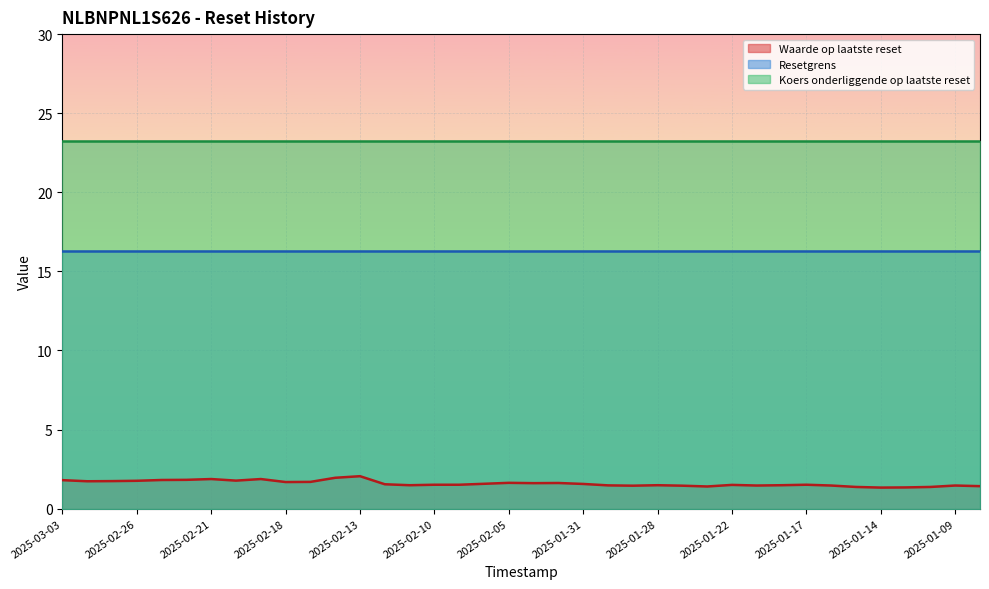

What is the label of the 29th point from the right?

2025-02-18